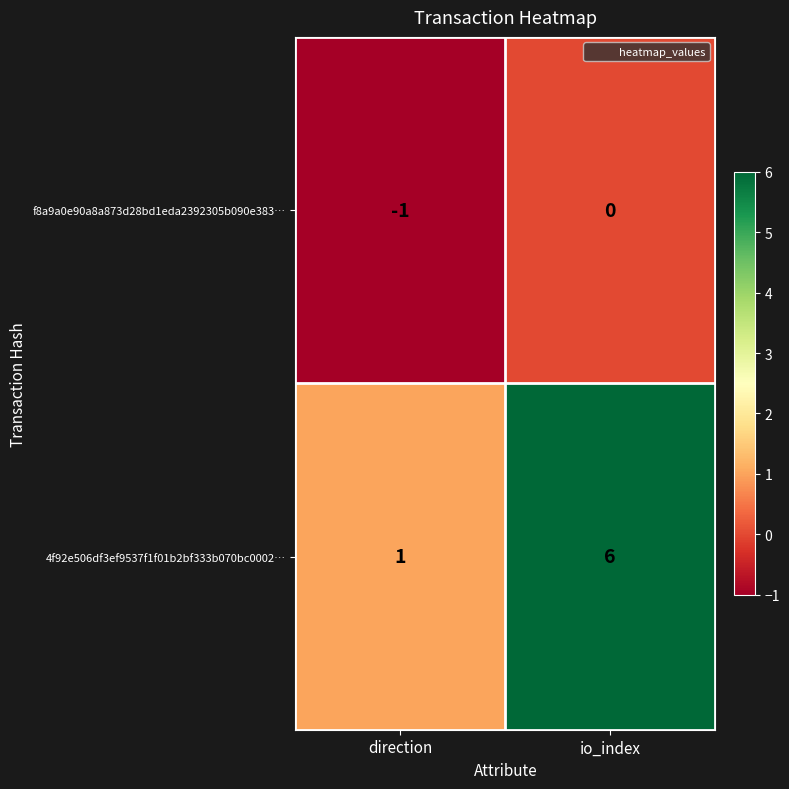

What is the sum of the 4f92e506df3ef9537f1f01b2bf333b070bc0002… values at direction and io_index?

7